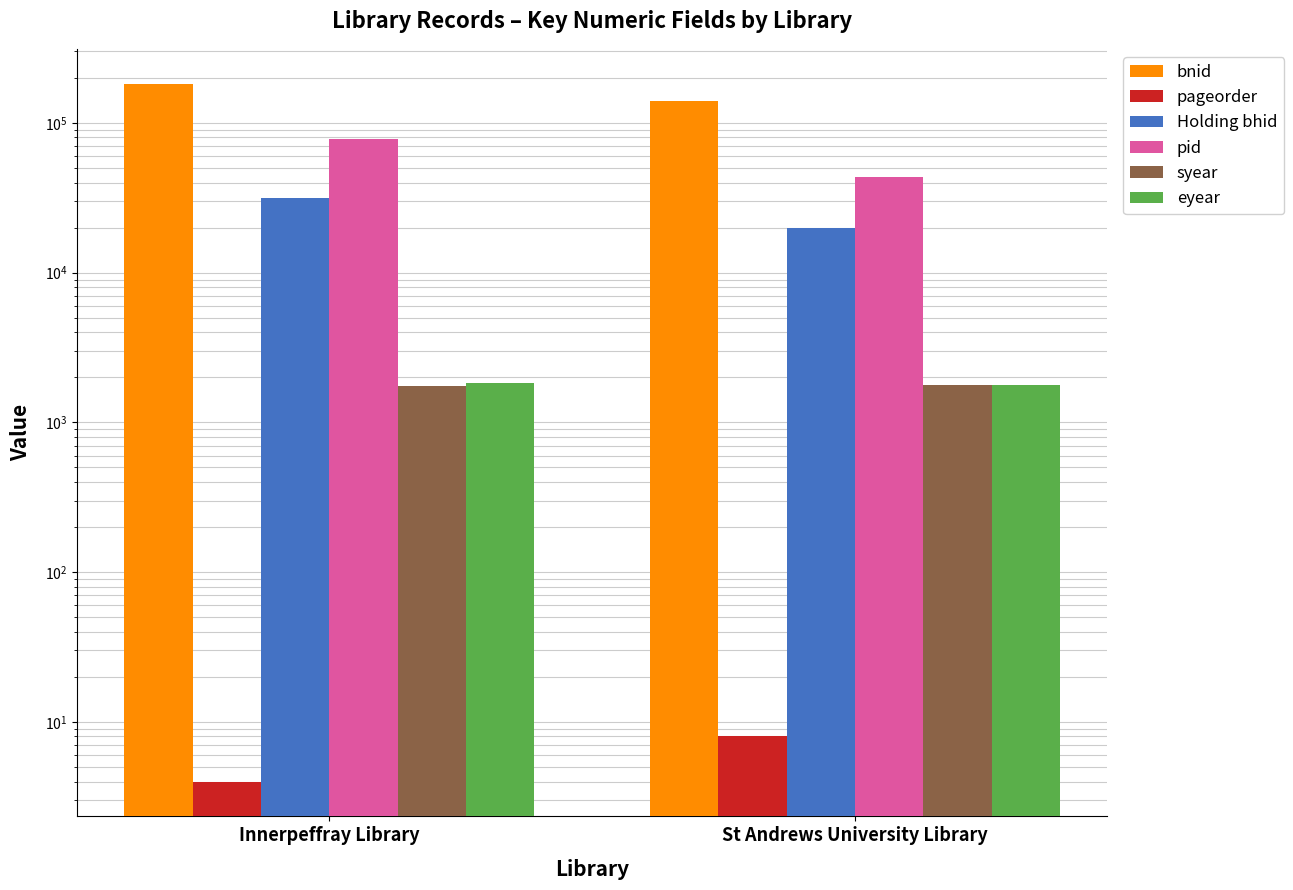

Where is eyear nearest to the value 1806?

Innerpeffray Library